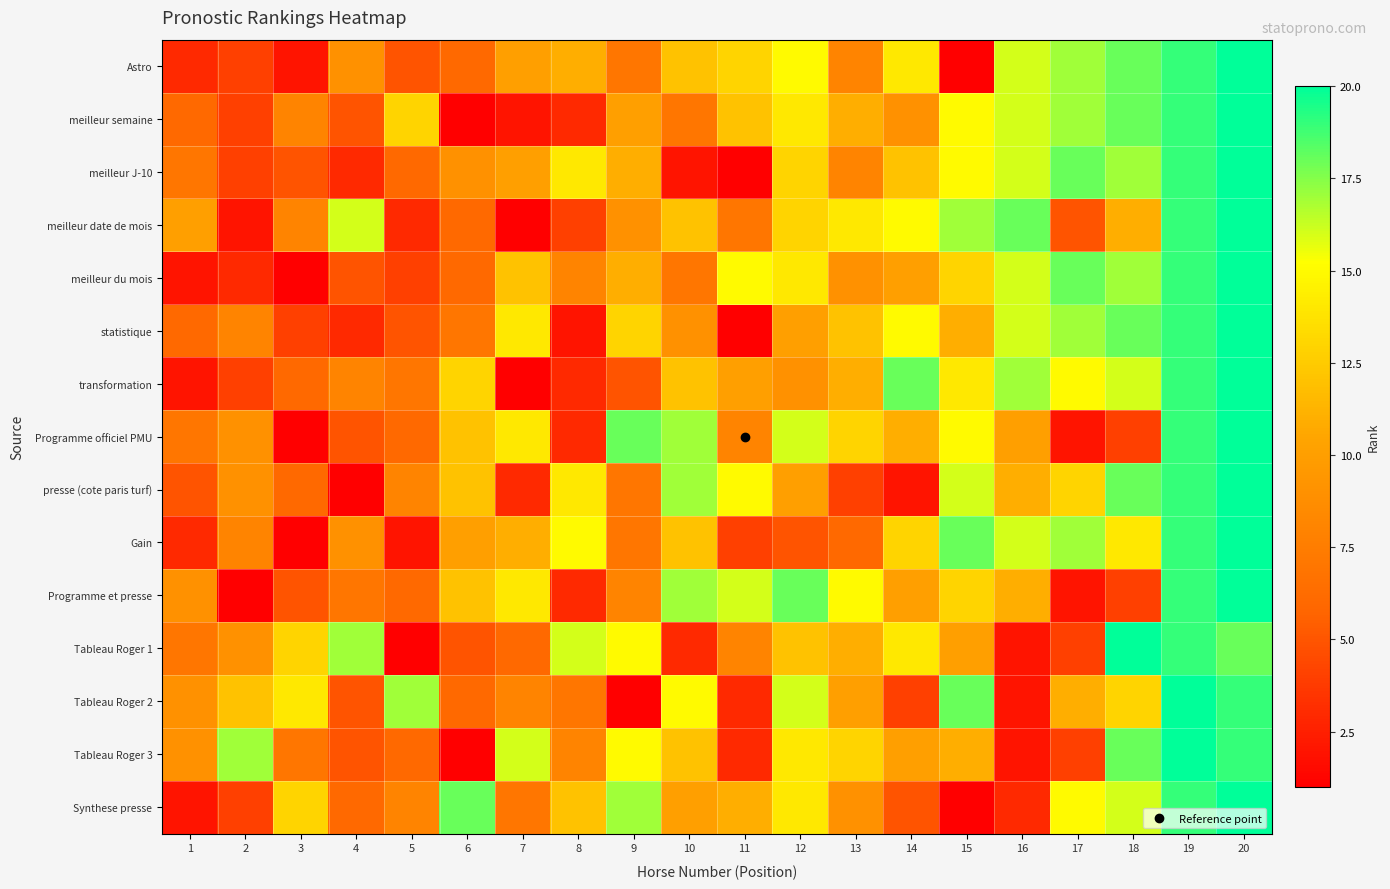

How many series are shown in this chart?

15